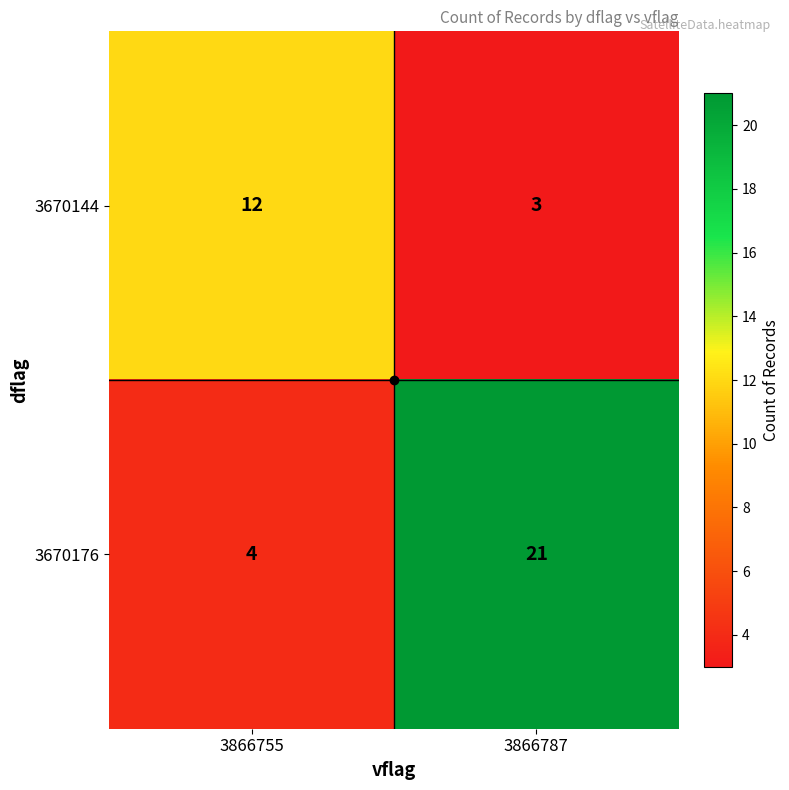

What is the minimum value shown in the chart?

3